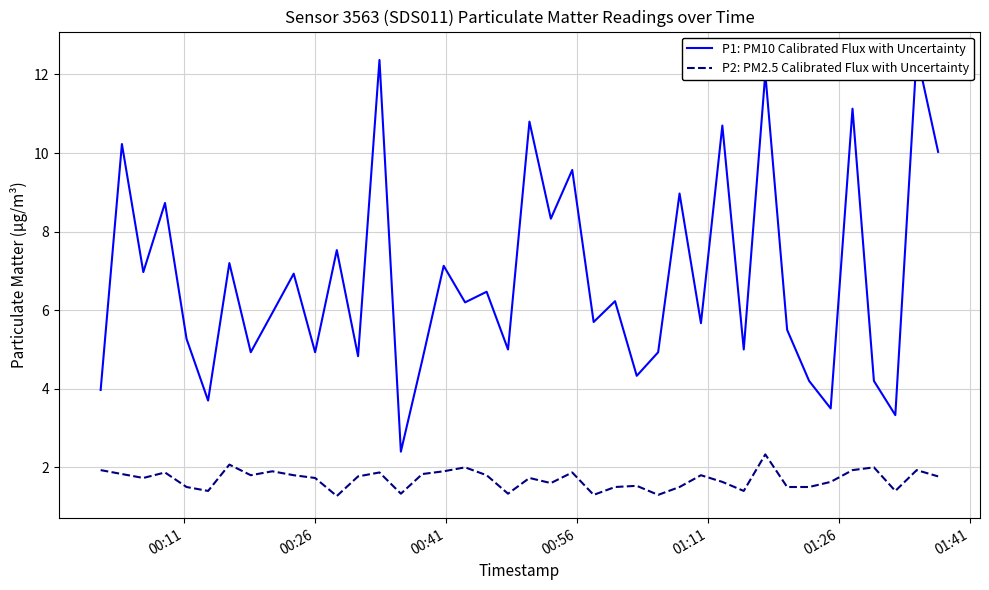

True or false: P1: PM10 Calibrated Flux with Uncertainty and P2: PM2.5 Calibrated Flux with Uncertainty cross at least once.

False